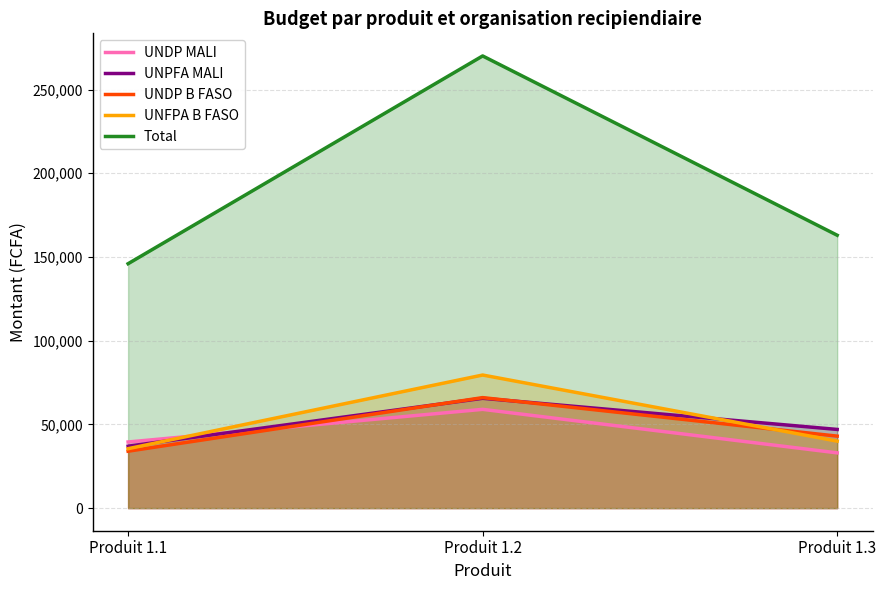

Rank the series by their maximum value, from highest to lowest.

Total, UNFPA B FASO, UNDP B FASO, UNPFA MALI, UNDP MALI